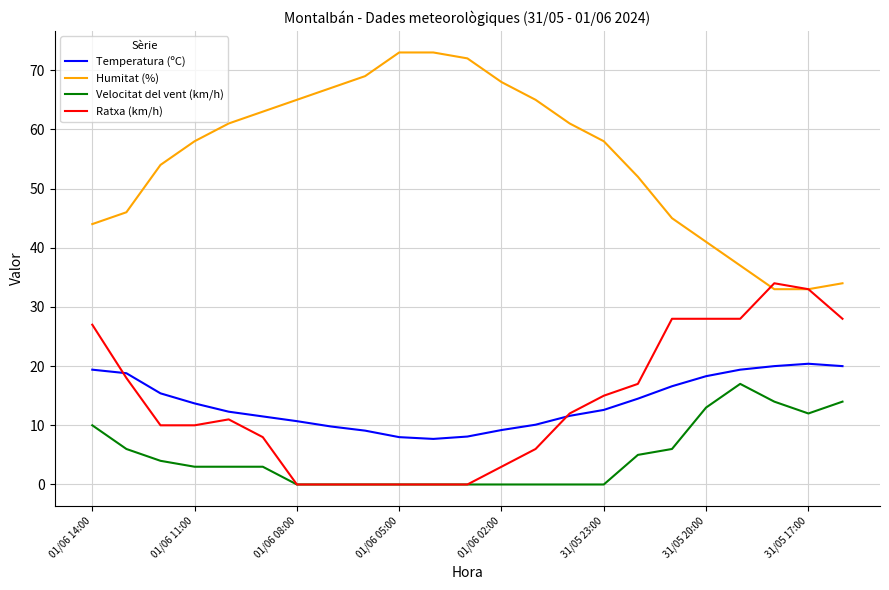

What is the difference between the maximum and minimum values in the Temperatura (ºC) series?

12.7